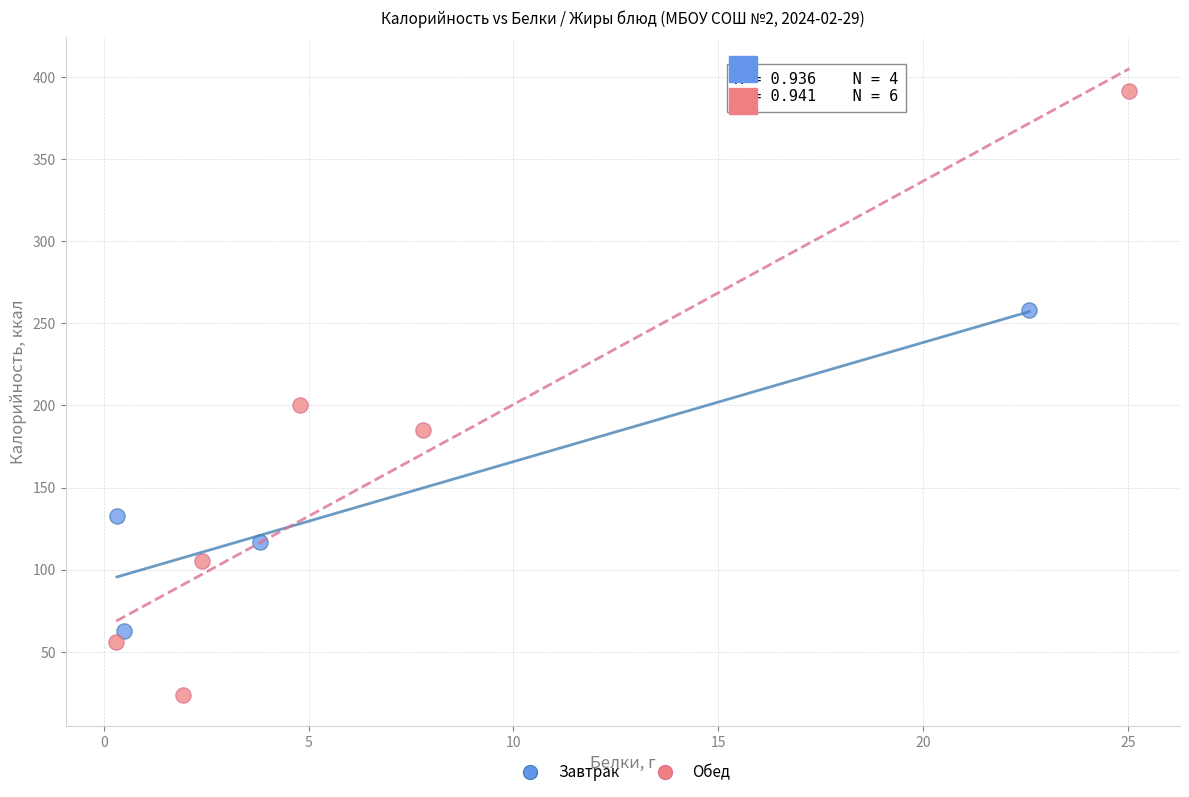

Which series contains the lowest Y value?

Обед